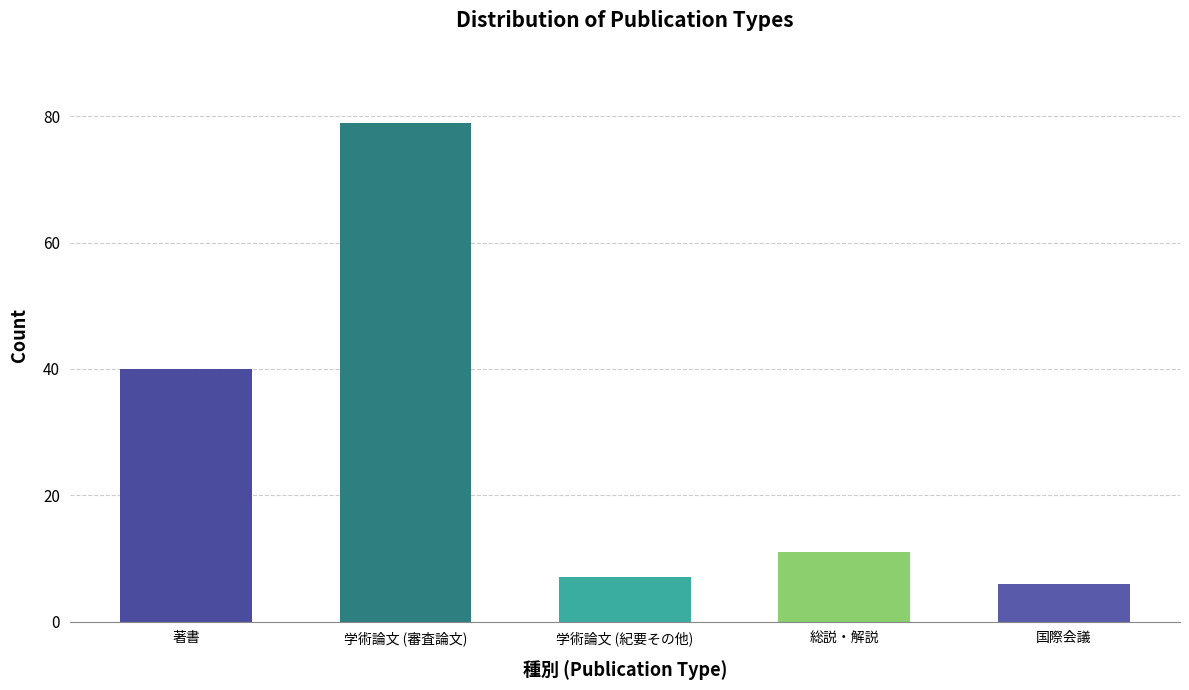

What is the maximum value shown in the chart?

79